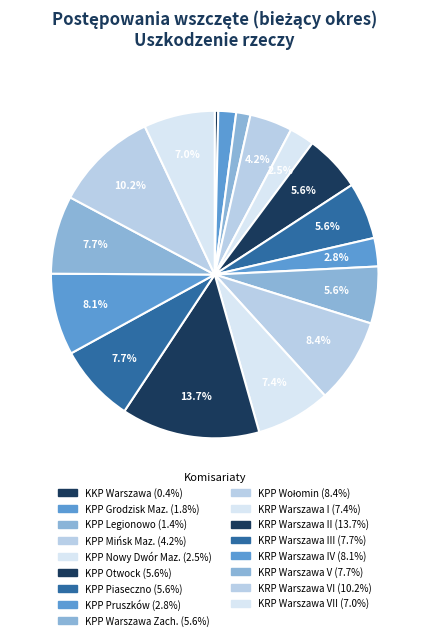

How many segments does this pie chart have?

17